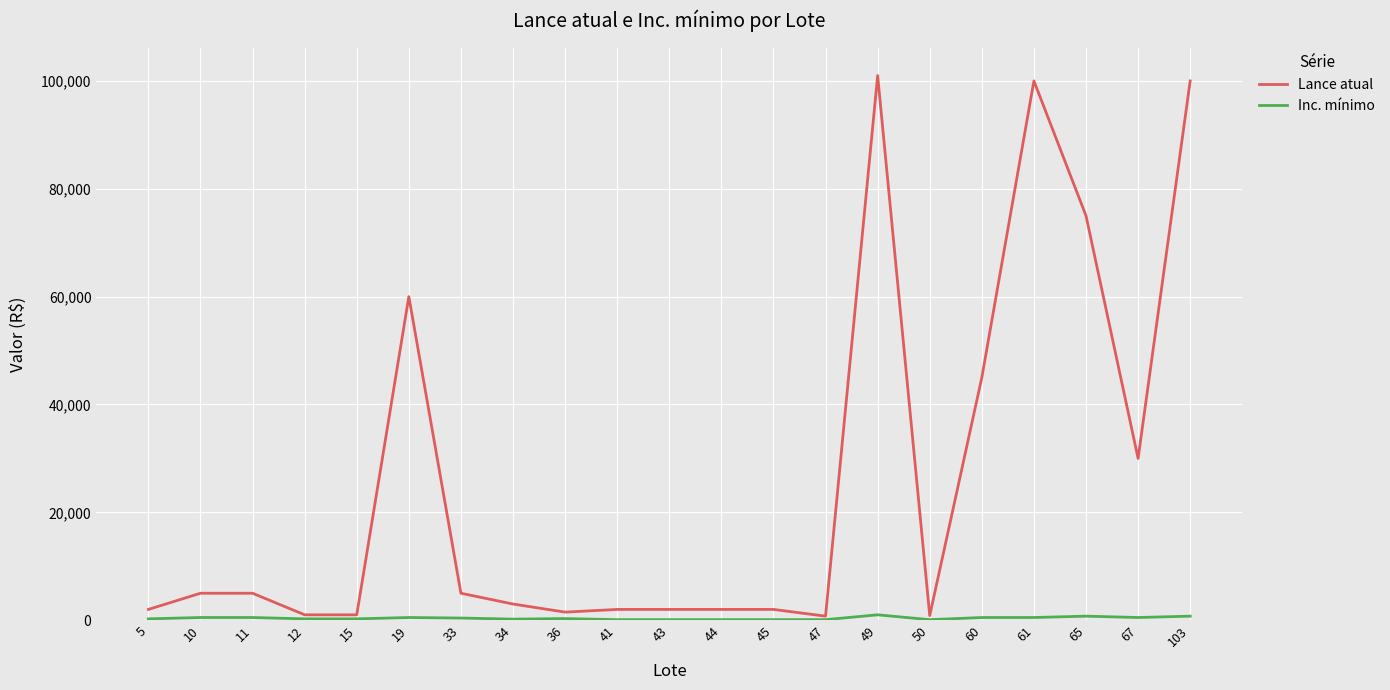

The value of Lance atual at 10 is 5000. True or false?

True